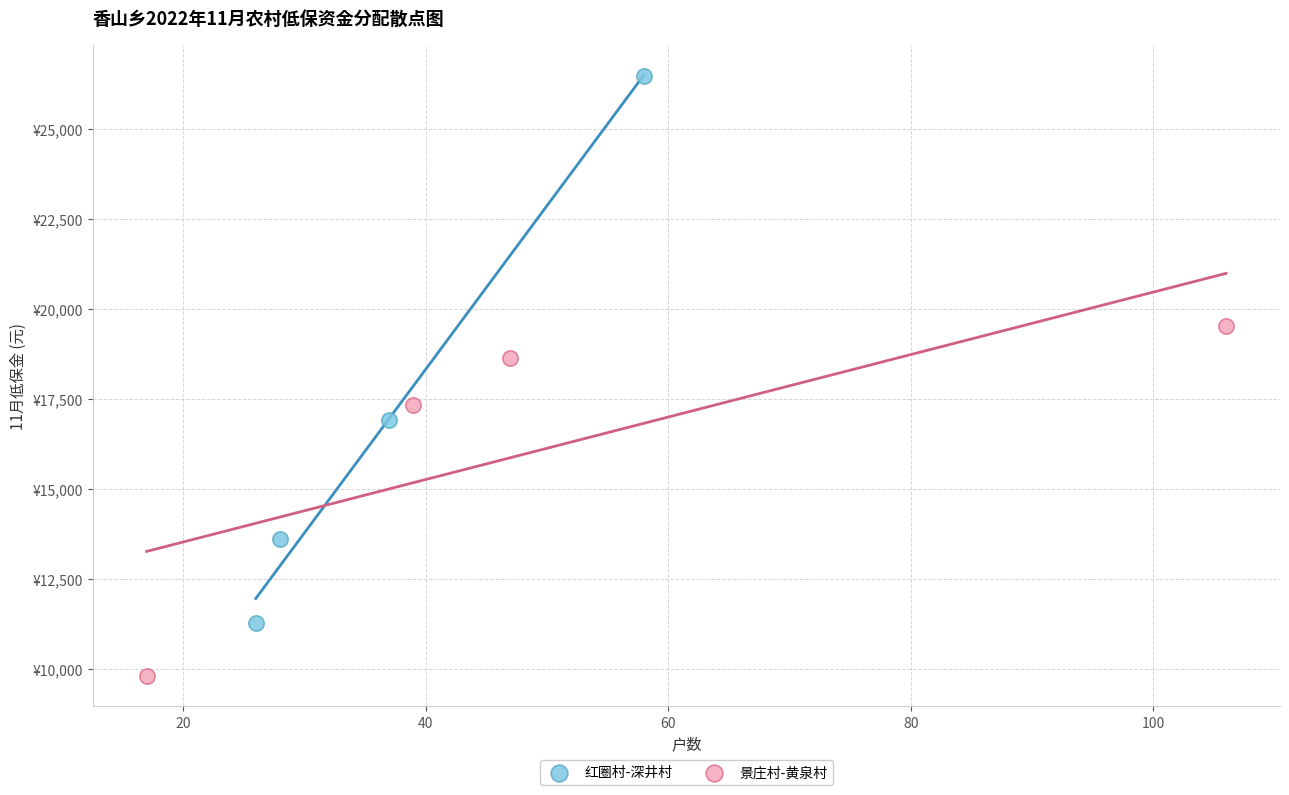

What are all the series names shown in the legend?

红圈村-深井村, 景庄村-黄泉村